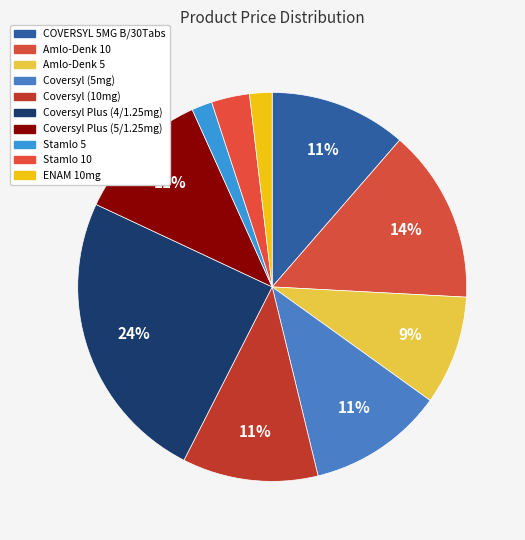

How many segments does this pie chart have?

10